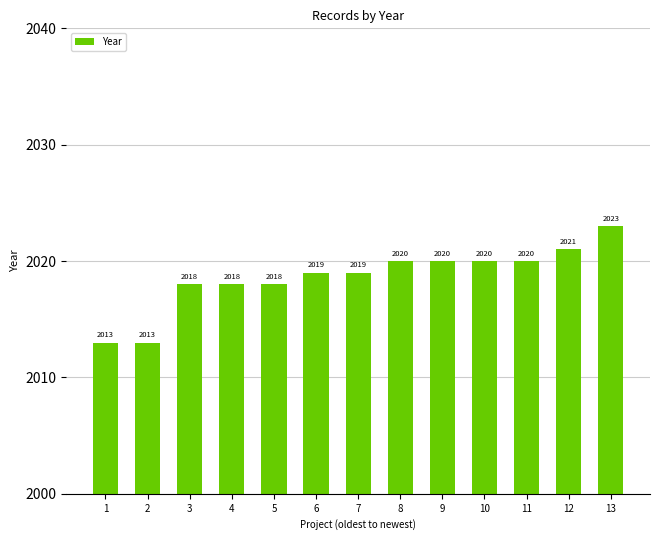

What is the change in value from 2 to 7?

+6